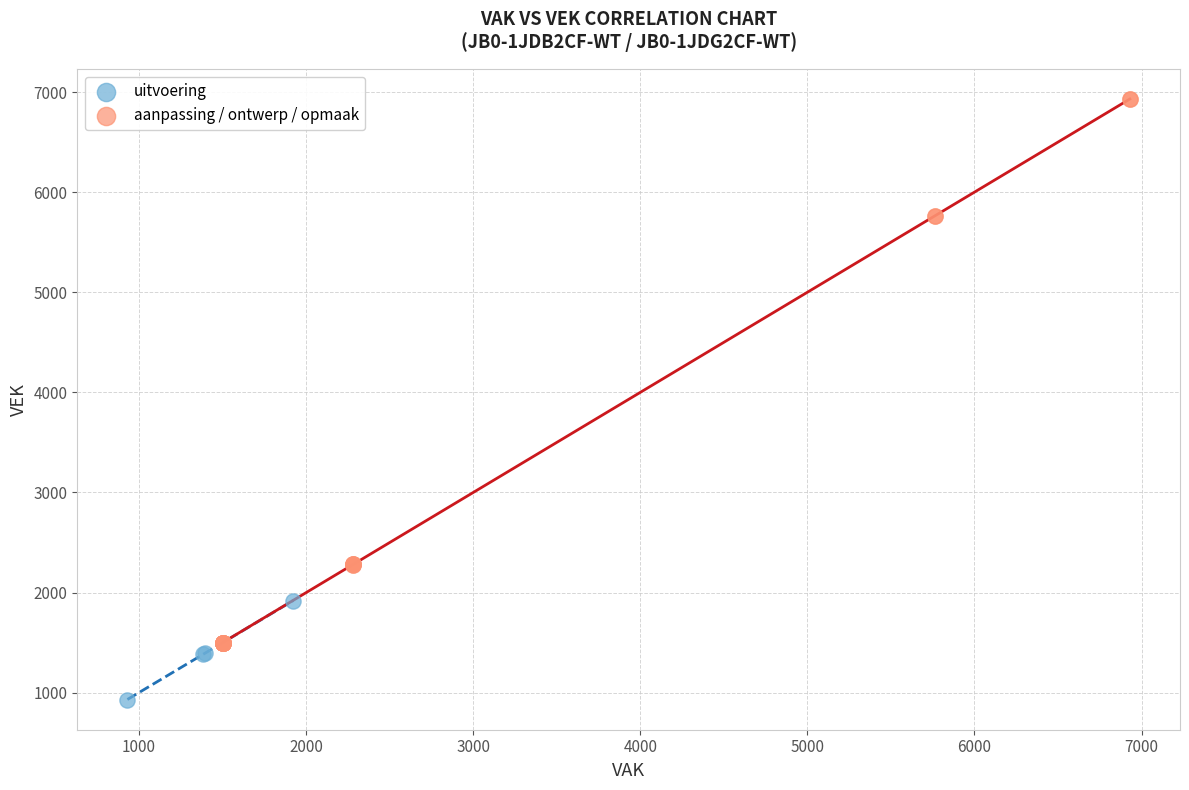

Which series has the widest spread of Y values?

aanpassing / ontwerp / opmaak